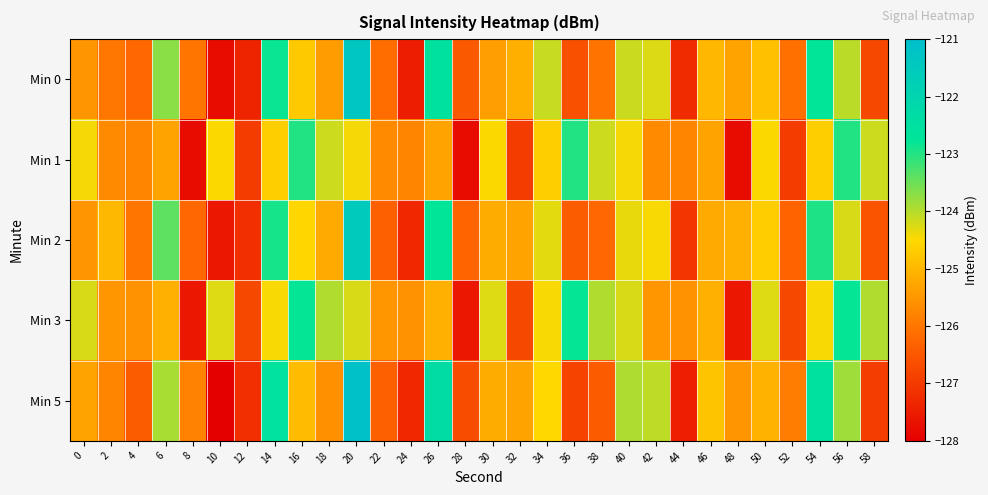

What is the greatest value displayed?

-121.1